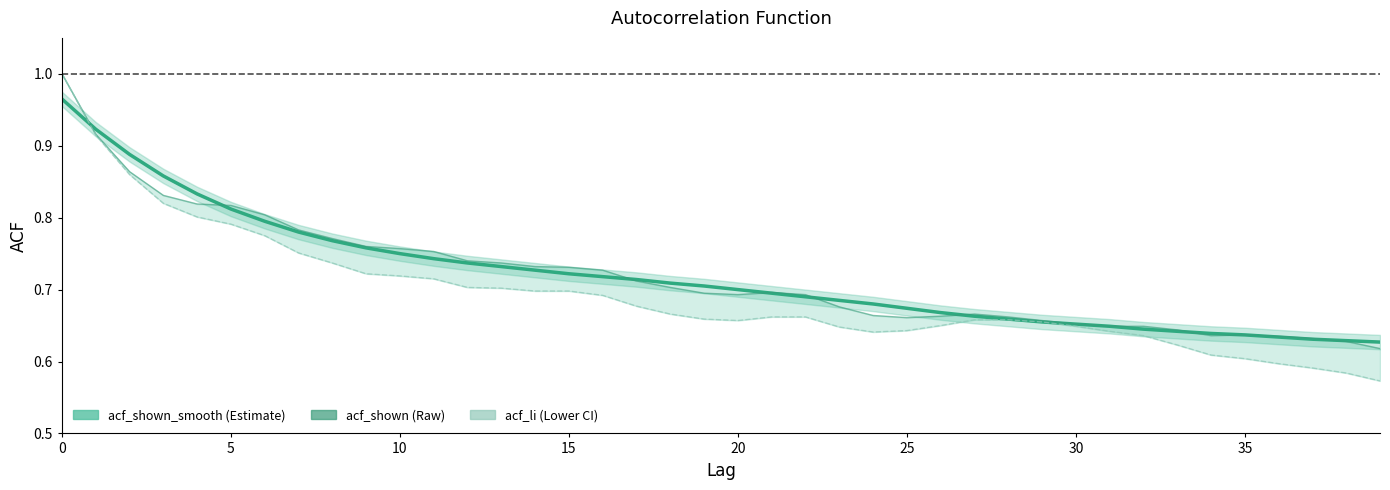

At how many categories does at least one series exceed 0?

40